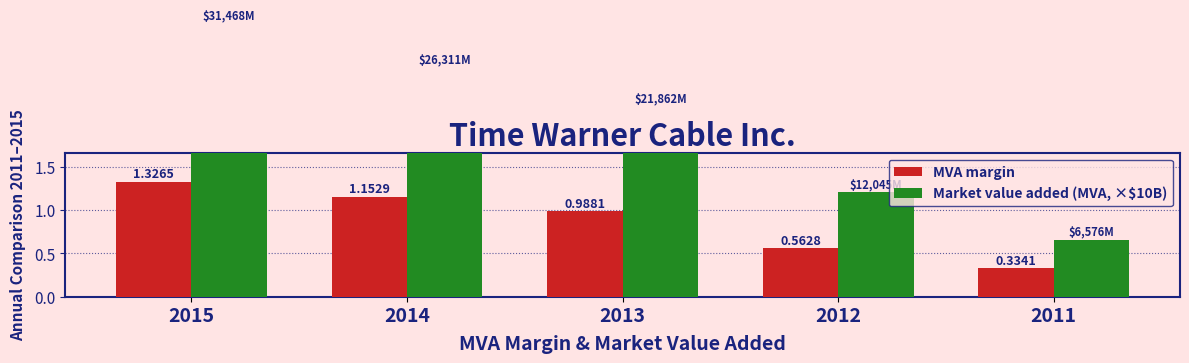

What is the average value of the Market value added (MVA, ×$10B) series?

2.0